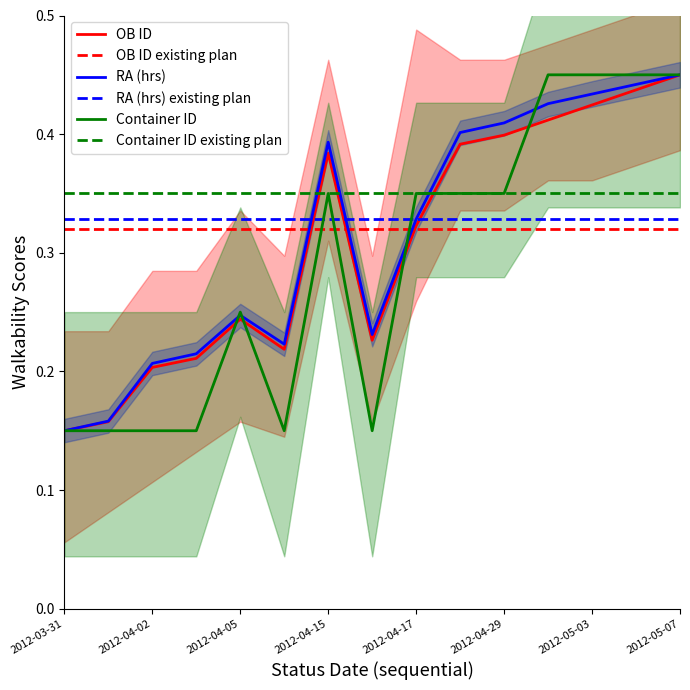

Read the Container ID value at 2012-04-16.

0.1